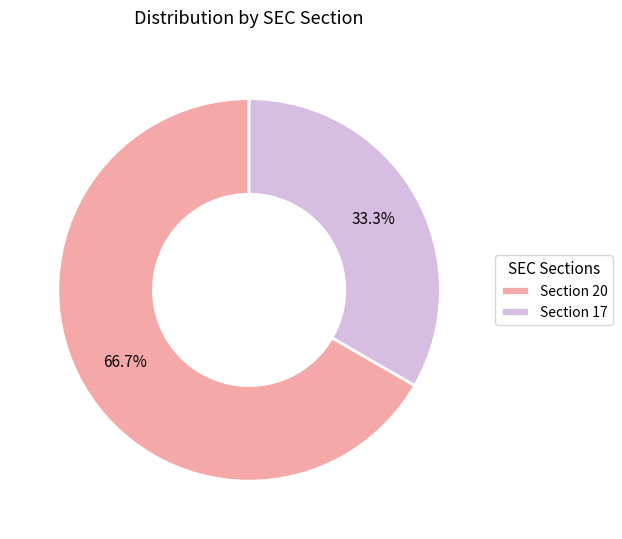

What portion of the pie excludes Section 20?

33.3%